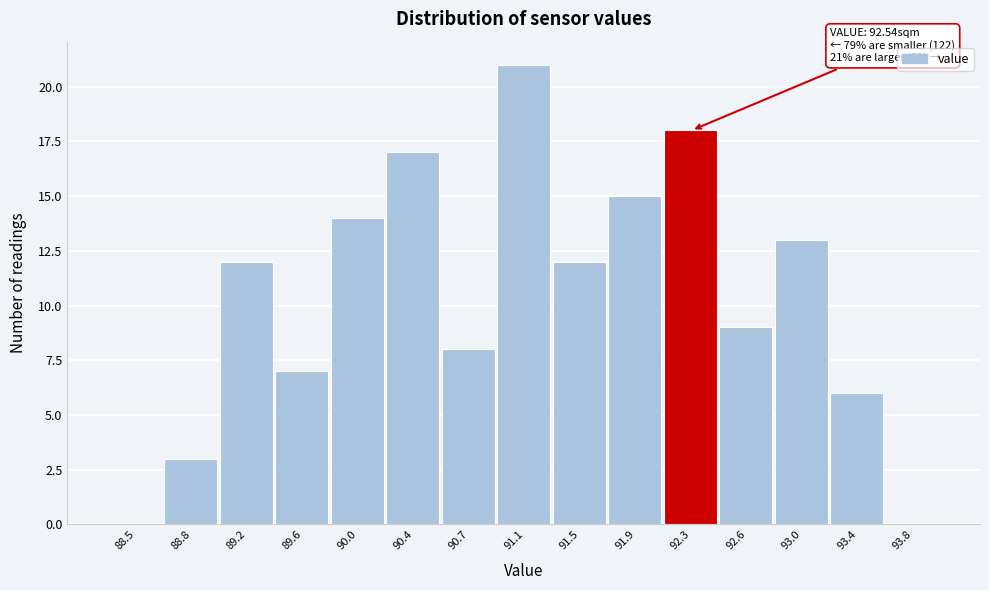

Reading left to right, transcribe all the data shown in this chart.

88.5=0	88.8=3	89.2=12	89.6=7	90.0=14	90.4=17	90.7=8	91.1=21	91.5=12	91.9=15	92.3=18	92.6=9	93.0=13	93.4=6	93.8=0